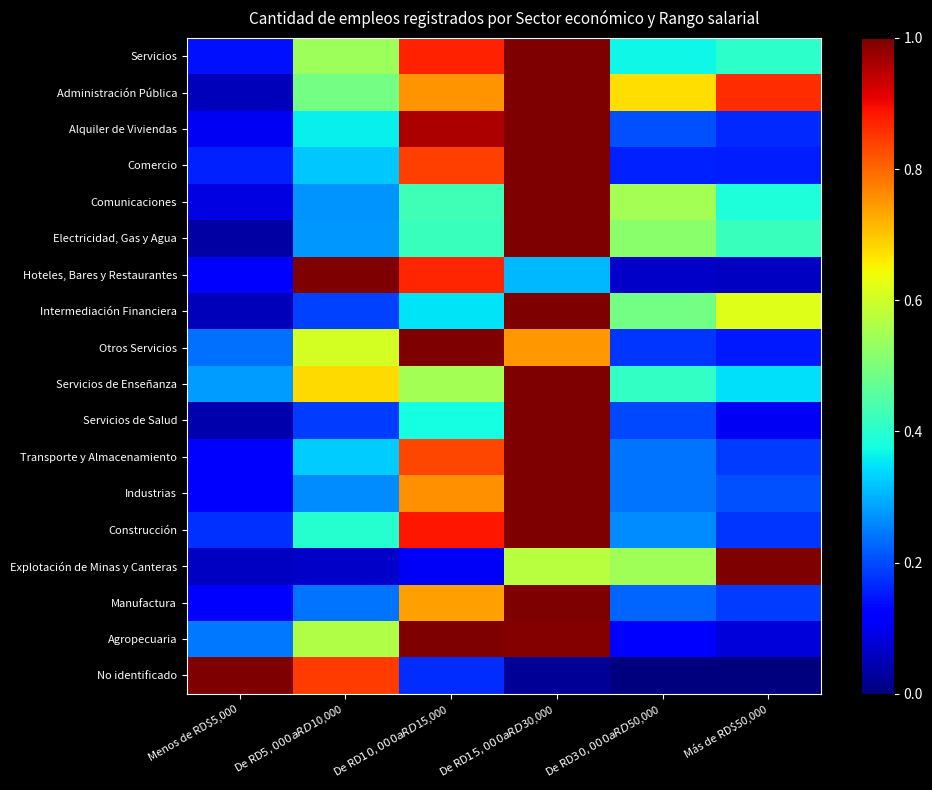

What is the total value across all series at De RD$10,000 a RD$15,000?

11.9